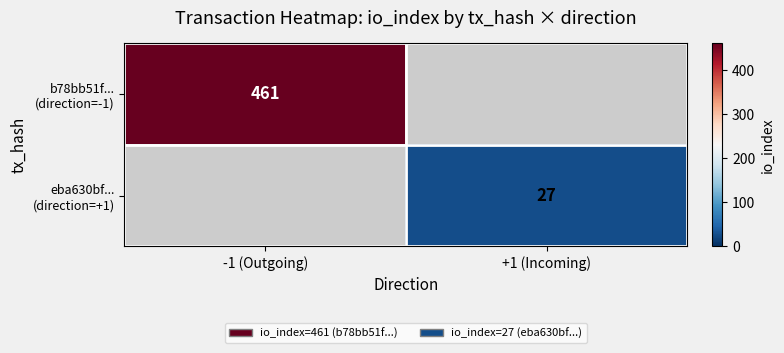

At +1 (Incoming), list the series in order from smallest to largest.

b78bb51f... (direction=-1), eba630bf... (direction=+1)